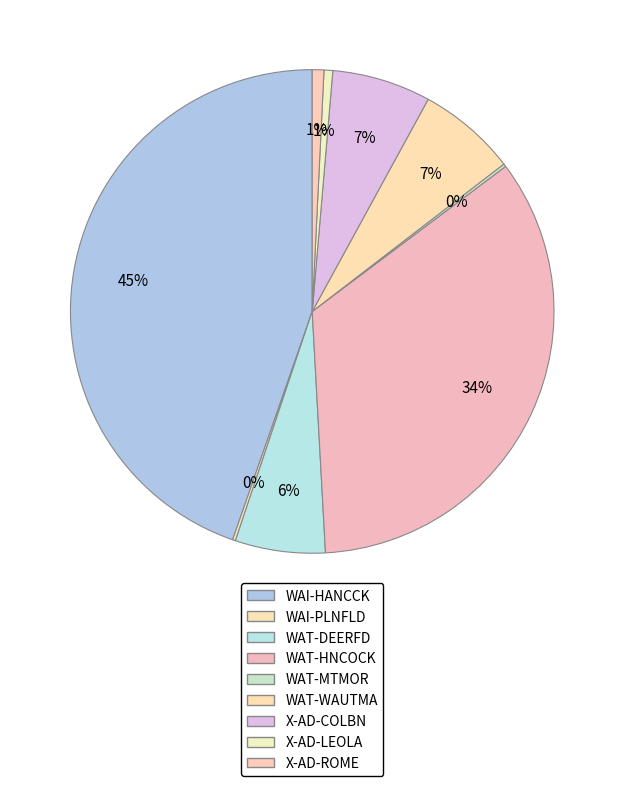

Does any single category account for the majority?

No